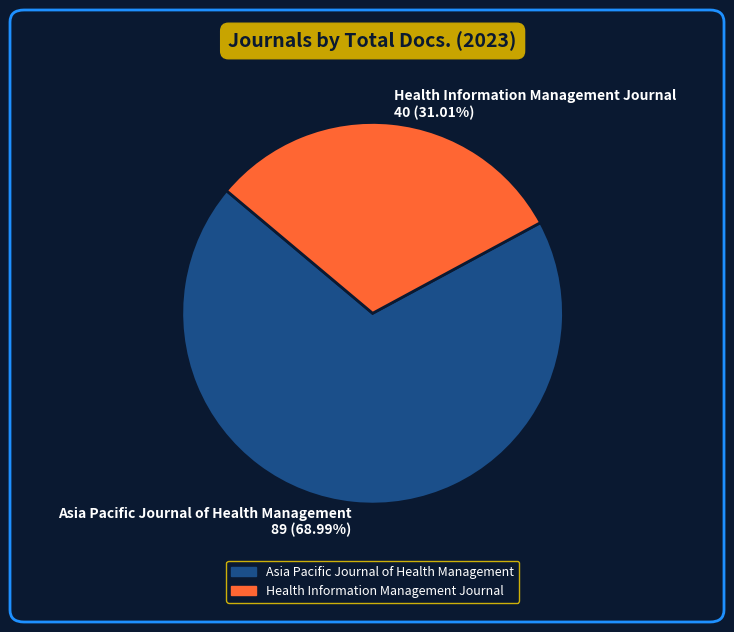

Do Asia Pacific Journal of Health Management and Health Information Management Journal together represent more than half of the pie?

Yes